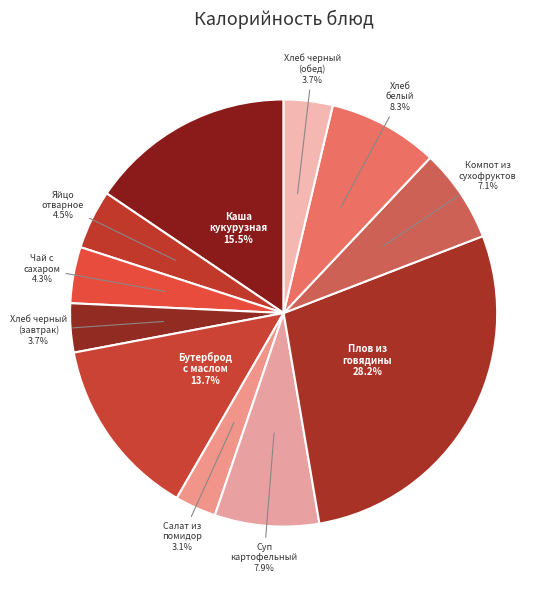

Rank the categories by value from highest to lowest.

Плов из отварной говядины, Каша молочная кукурузная жидкая, Бутерброд с маслом, Хлеб белый, Суп картофельный с макаронными изделиями, Компот из сухофруктов, Яйцо отварное, Чай с сахаром, Хлеб черный (завтрак), Хлеб черный (обед), Салат из свежих помидор и огурцов